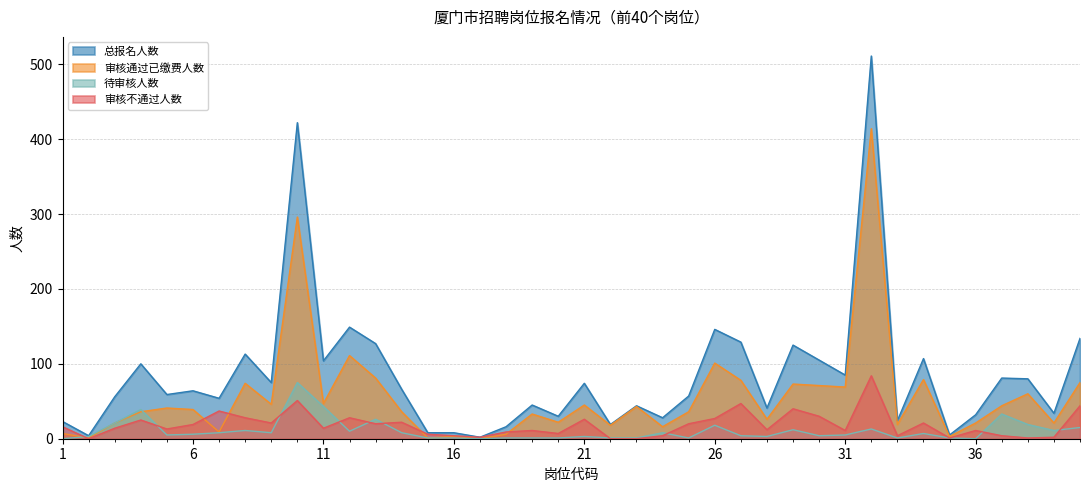

Where is the first local maximum for 审核不通过人数?

4